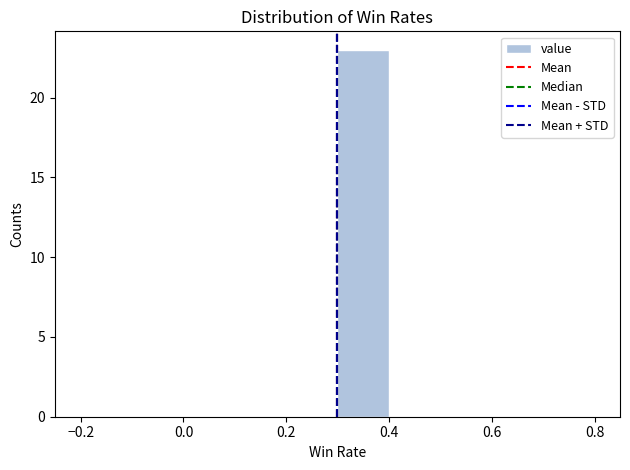

How tall is the bar that spans 0.3 to 0.4 on the x-axis? Neither the bar edges nor the heights are printed on the chart, so give them approximately, as read against the axes.

23